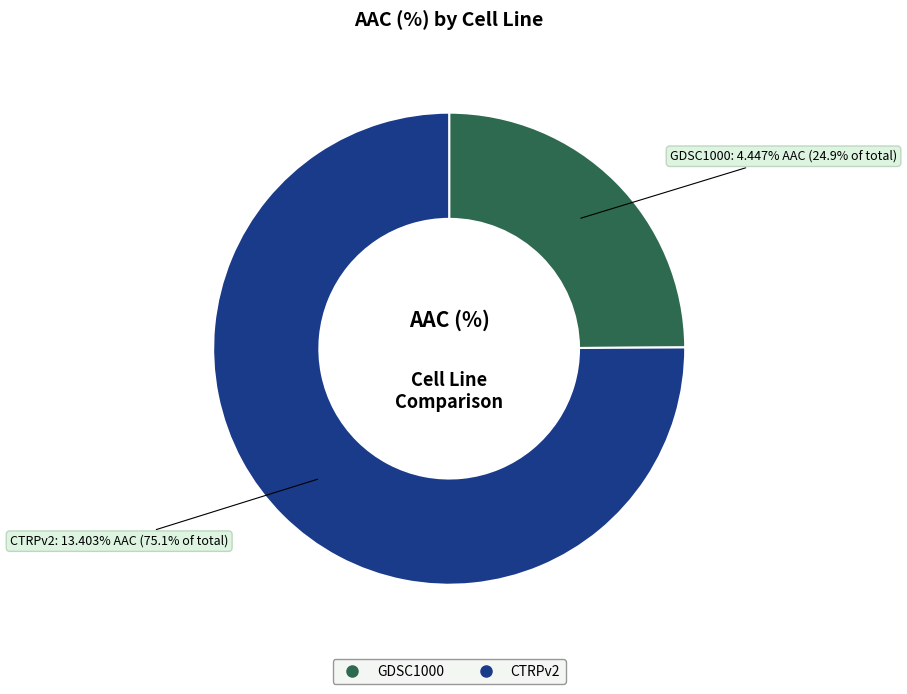

What is the change in value from GDSC1000 to CTRPv2?

+9.0